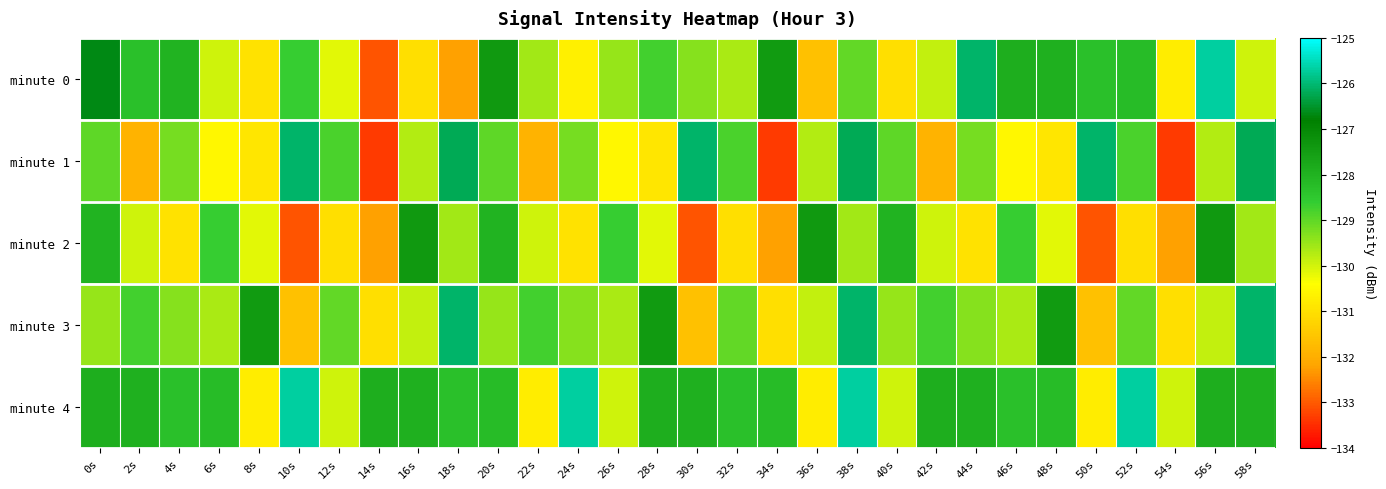

Reading right to left, list all the values displayed in this chart.

minute 0: 58s=-130.0	56s=-125.7	54s=-130.8	52s=-128.2	50s=-128.3	48s=-127.9	46s=-127.9	44s=-126.1	42s=-129.9	40s=-131.0	38s=-129.0	36s=-131.6	34s=-127.5	32s=-129.7	30s=-129.3	28s=-128.8	26s=-129.5	24s=-130.7	22s=-129.6	20s=-127.4	18s=-132.2	16s=-131.0	14s=-133.1	12s=-130.2	10s=-128.6	8s=-131.0	6s=-130.0	4s=-128.0	2s=-128.3	0s=-126.7
minute 1: 58s=-126.2	56s=-129.7	54s=-133.3	52s=-128.8	50s=-126.1	48s=-130.9	46s=-130.5	44s=-129.2	42s=-131.9	40s=-129.0	38s=-126.2	36s=-129.7	34s=-133.3	32s=-128.8	30s=-126.1	28s=-130.9	26s=-130.5	24s=-129.2	22s=-131.9	20s=-129.0	18s=-126.2	16s=-129.7	14s=-133.3	12s=-128.8	10s=-126.1	8s=-130.9	6s=-130.5	4s=-129.2	2s=-131.9	0s=-129.0
minute 2: 58s=-129.6	56s=-127.4	54s=-132.2	52s=-131.0	50s=-133.1	48s=-130.2	46s=-128.6	44s=-131.0	42s=-130.0	40s=-128.0	38s=-129.6	36s=-127.4	34s=-132.2	32s=-131.0	30s=-133.1	28s=-130.2	26s=-128.6	24s=-131.0	22s=-130.0	20s=-128.0	18s=-129.6	16s=-127.4	14s=-132.2	12s=-131.0	10s=-133.1	8s=-130.2	6s=-128.6	4s=-131.0	2s=-130.0	0s=-128.0
minute 3: 58s=-126.1	56s=-129.9	54s=-131.0	52s=-129.0	50s=-131.6	48s=-127.5	46s=-129.7	44s=-129.3	42s=-128.8	40s=-129.5	38s=-126.1	36s=-129.9	34s=-131.0	32s=-129.0	30s=-131.6	28s=-127.5	26s=-129.7	24s=-129.3	22s=-128.8	20s=-129.5	18s=-126.1	16s=-129.9	14s=-131.0	12s=-129.0	10s=-131.6	8s=-127.5	6s=-129.7	4s=-129.3	2s=-128.8	0s=-129.5
minute 4: 58s=-127.9	56s=-127.9	54s=-130.0	52s=-125.7	50s=-130.8	48s=-128.2	46s=-128.3	44s=-127.9	42s=-127.9	40s=-130.0	38s=-125.7	36s=-130.8	34s=-128.2	32s=-128.3	30s=-127.9	28s=-127.9	26s=-130.0	24s=-125.7	22s=-130.8	20s=-128.2	18s=-128.3	16s=-127.9	14s=-127.9	12s=-130.0	10s=-125.7	8s=-130.8	6s=-128.2	4s=-128.3	2s=-127.9	0s=-127.9